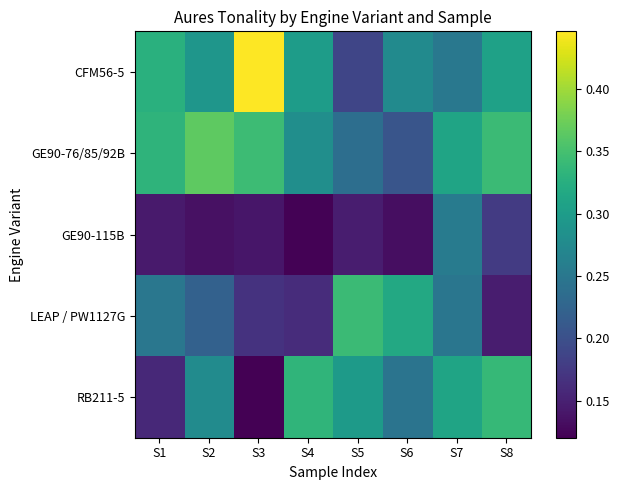

Reading left to right, transcribe all the data shown in this chart.

CFM56-5: S1=0.3	S2=0.3	S3=0.4	S4=0.3	S5=0.2	S6=0.3	S7=0.3	S8=0.3
GE90-76/85/92B: S1=0.3	S2=0.4	S3=0.3	S4=0.3	S5=0.2	S6=0.2	S7=0.3	S8=0.3
GE90-115B: S1=0.1	S2=0.1	S3=0.1	S4=0.1	S5=0.1	S6=0.1	S7=0.3	S8=0.2
LEAP / PW1127G: S1=0.3	S2=0.2	S3=0.2	S4=0.2	S5=0.3	S6=0.3	S7=0.2	S8=0.1
RB211-5: S1=0.2	S2=0.3	S3=0.1	S4=0.3	S5=0.3	S6=0.2	S7=0.3	S8=0.3